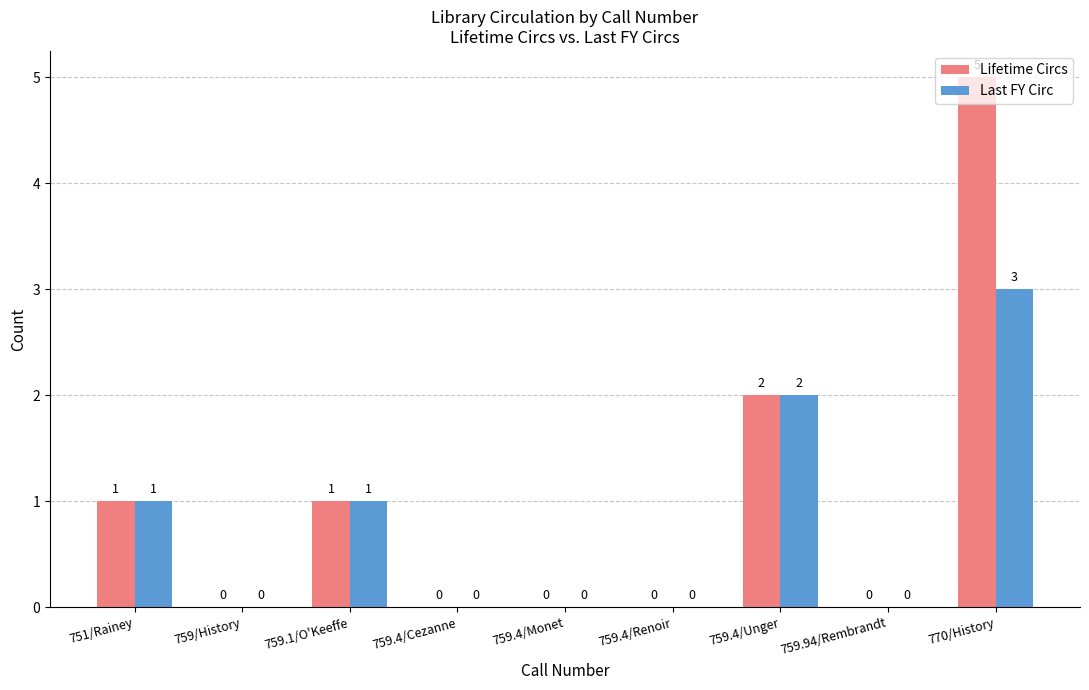

The value of Last FY Circ at 759.4/Unger is 3. True or false?

False